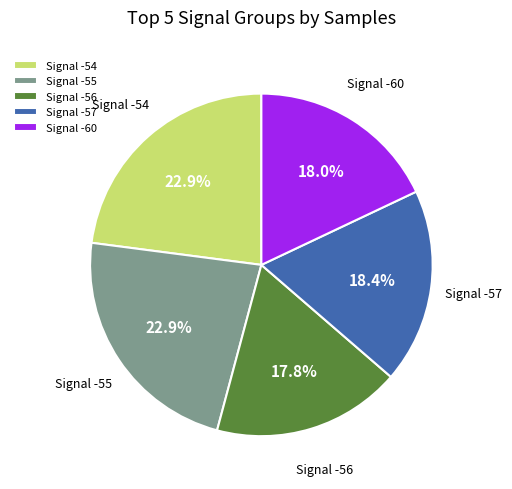

Does Signal -56 account for over 50% of the chart?

No